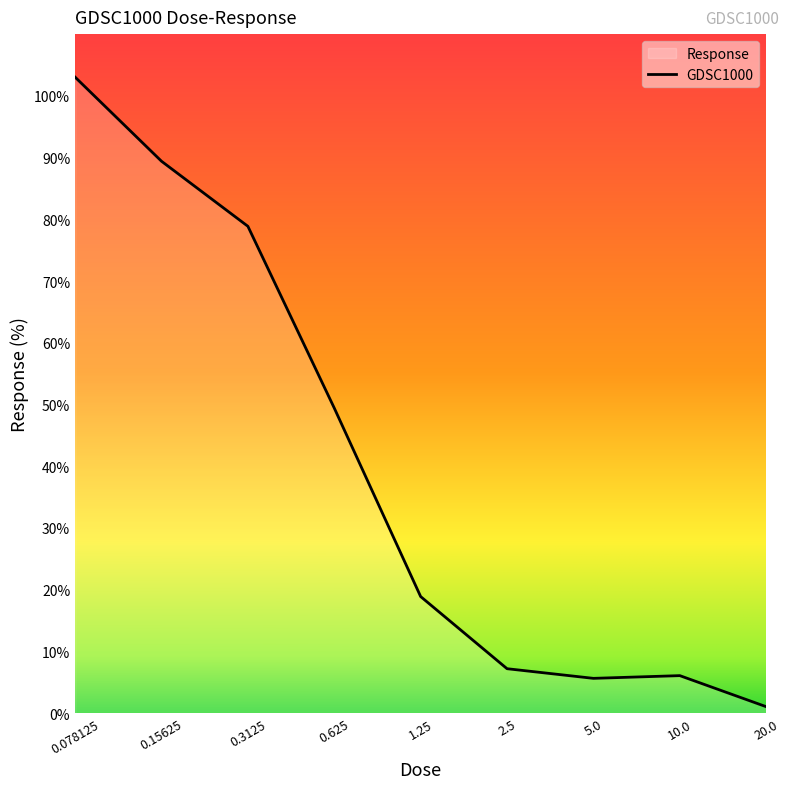

True or false: there are more than 0 points higher than both neighbors.

True